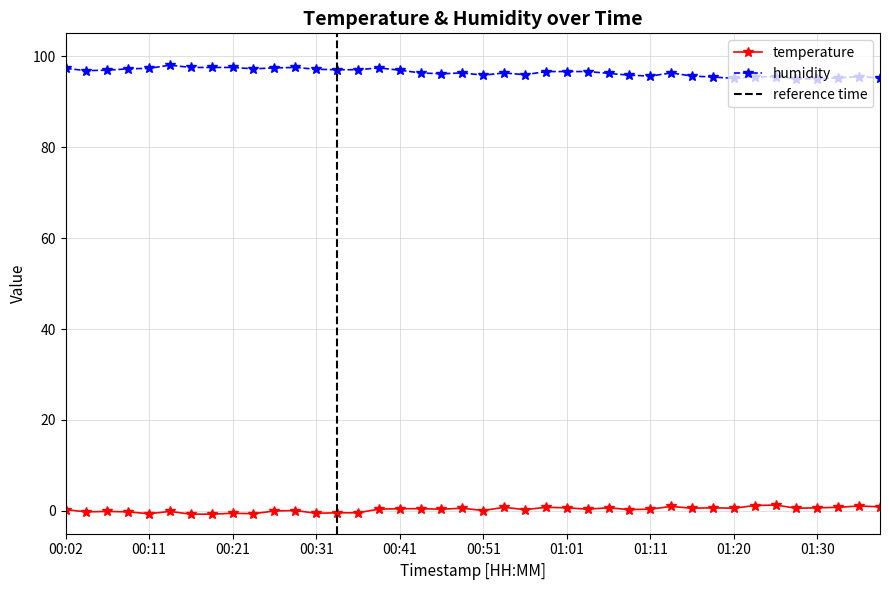

Reading left to right, extract all data points from this chart.

temperature: 0.3	-0.2	-0.1	-0.2	-0.6	-0.1	-0.7	-0.7	-0.5	-0.6	0.0	0.1	-0.5	-0.4	-0.4	0.4	0.5	0.5	0.4	0.6	0.1	0.8	0.3	0.8	0.7	0.4	0.7	0.3	0.4	1.0	0.6	0.7	0.6	1.2	1.3	0.6	0.7	0.8	1.1	0.9
humidity: 97.3	96.8	96.9	97.2	97.3	98.0	97.5	97.5	97.5	97.2	97.4	97.5	97.1	97.0	97.0	97.4	96.9	96.3	96.1	96.3	95.8	96.3	95.9	96.6	96.6	96.6	96.2	95.8	95.6	96.3	95.6	95.4	95.1	95.4	95.5	95.0	95.0	95.2	95.5	95.2